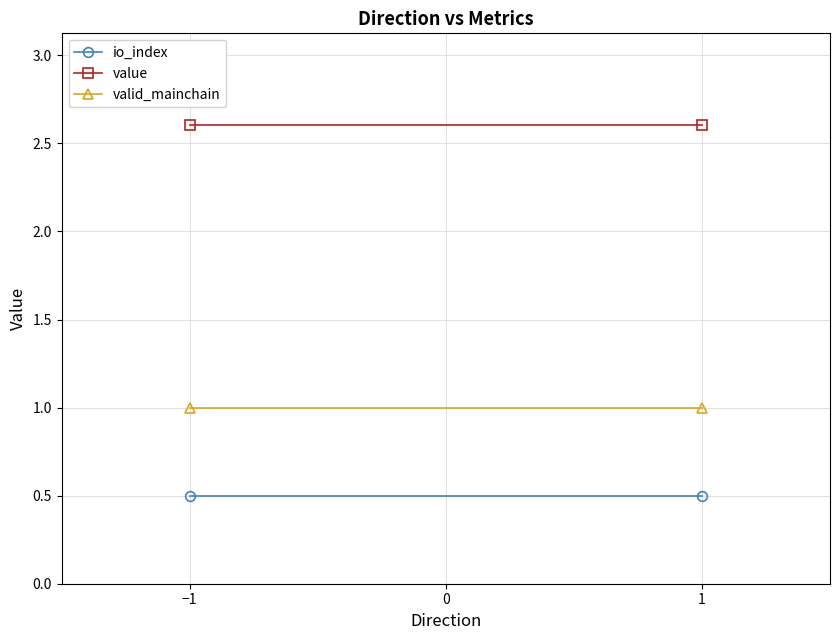

What is the average value of the io_index series?

0.5